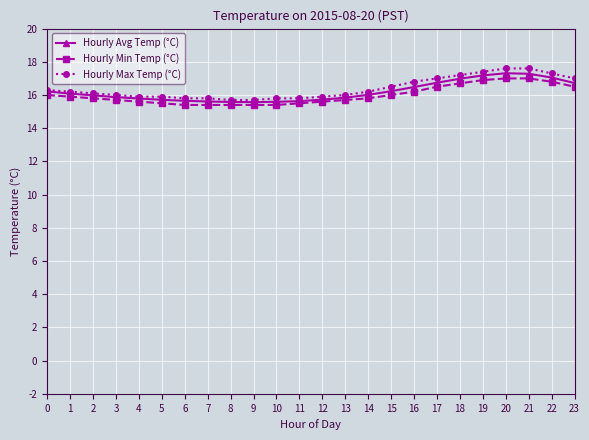

What is the maximum value for Hourly Min Temp (°C)?

17.0